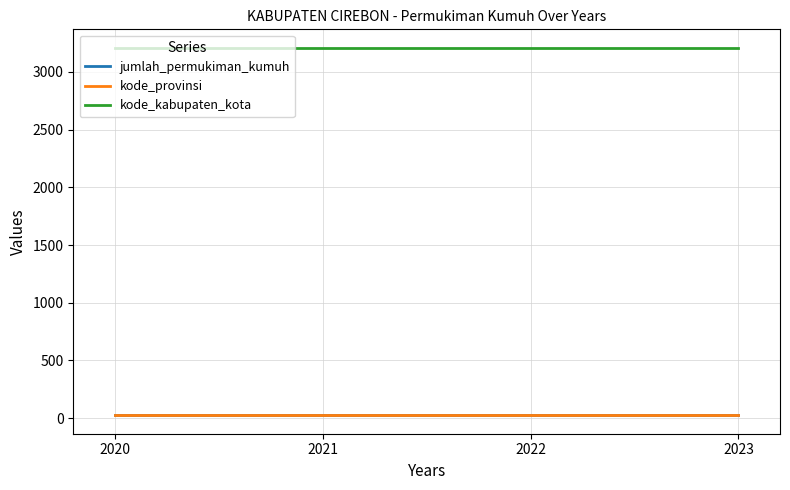

True or false: jumlah_permukiman_kumuh has more than 1 points higher than both neighbors.

False